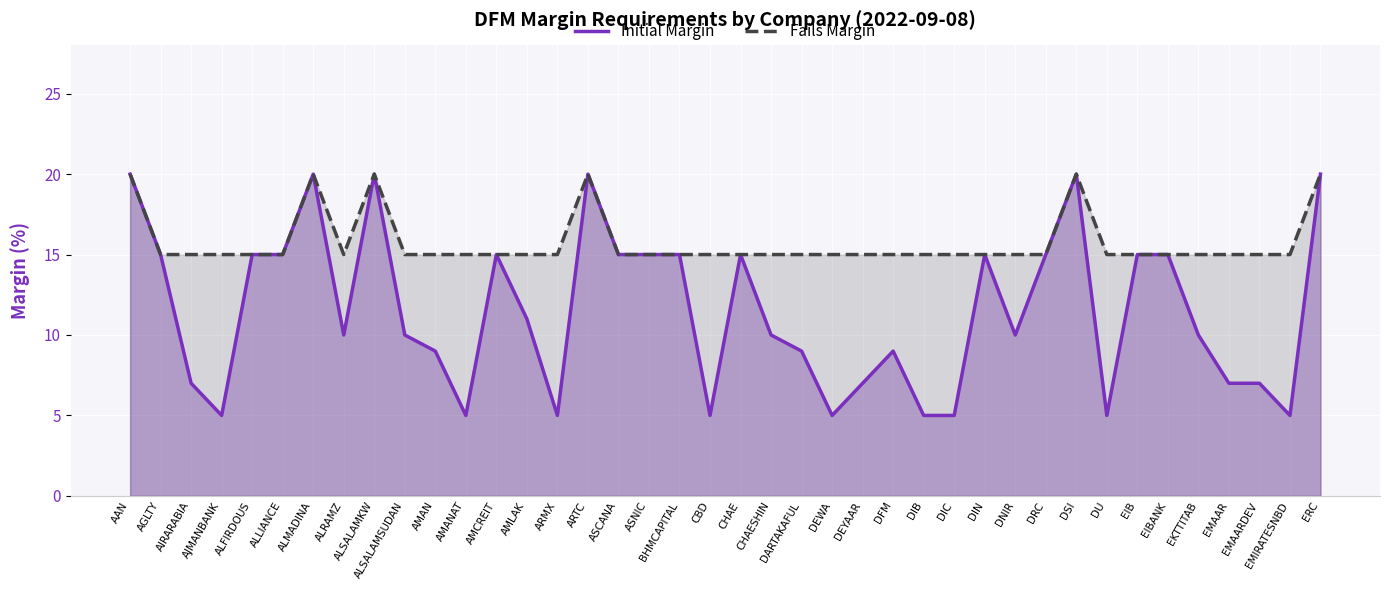

What is the difference between the second highest and second lowest values in the Fails Margin series?

5